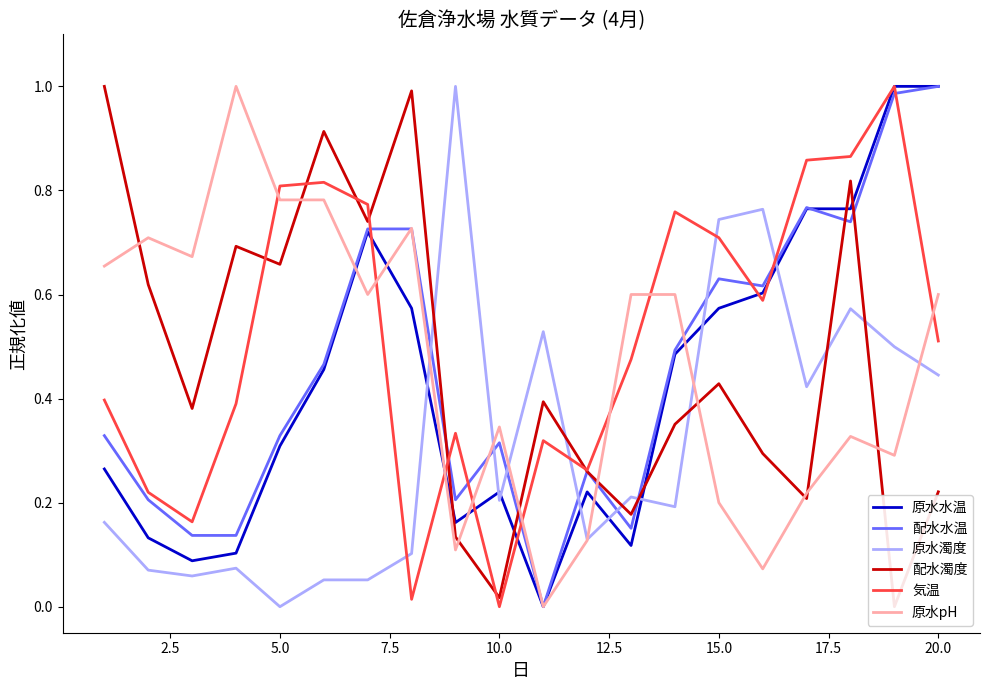

How many positive values does the 原水濁度 series have?

19